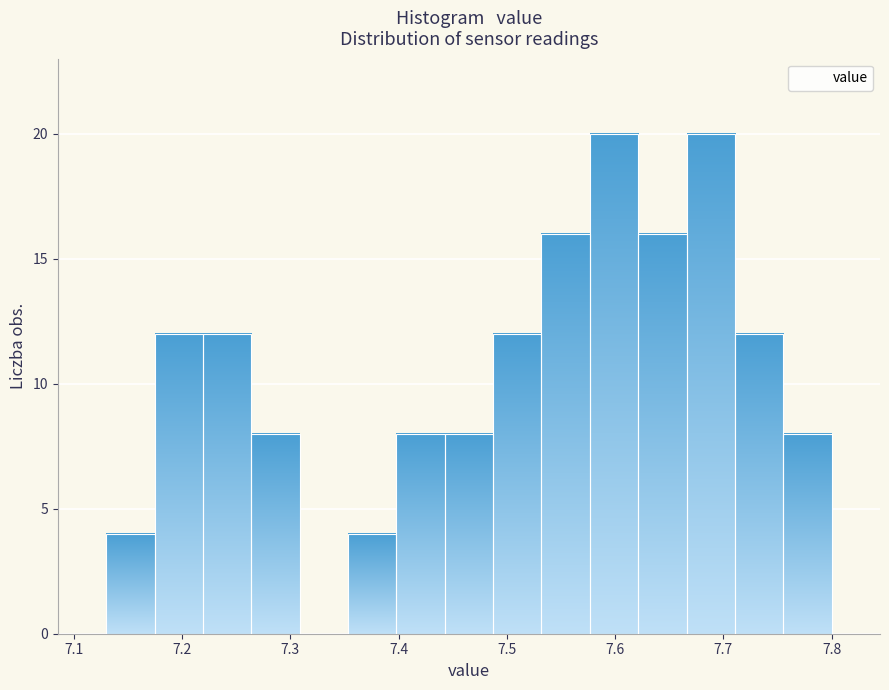

Reading left to right, transcribe this chart: for each bar, give the range it covers on the x-axis and its height. Neither the bar edges nor the heights are printed on the chart, so give them approximately, as read against the axes.

7.13 to 7.17: 4
7.17 to 7.22: 12
7.22 to 7.26: 12
7.26 to 7.31: 8
7.31 to 7.35: 0
7.35 to 7.40: 4
7.40 to 7.44: 8
7.44 to 7.49: 8
7.49 to 7.53: 12
7.53 to 7.58: 16
7.58 to 7.62: 20
7.62 to 7.67: 16
7.67 to 7.71: 20
7.71 to 7.76: 12
7.76 to 7.80: 8